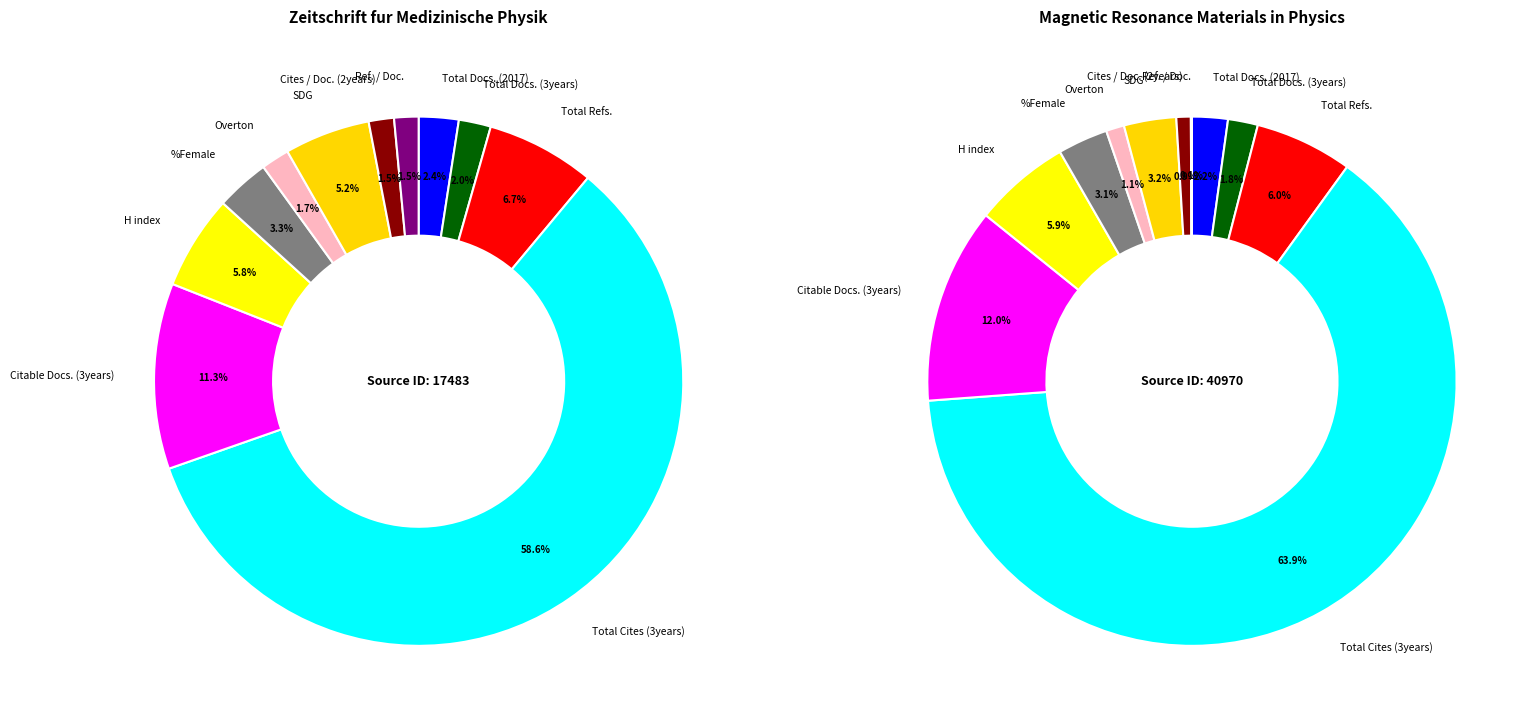

Rank the categories by Zeitschrift fur Medizinische Physik value from lowest to highest.

Ref. / Doc., Cites / Doc. (2years), Overton, Total Docs. (3years), Total Docs. (2017), %Female, SDG, H index, Total Refs., Citable Docs. (3years), Total Cites (3years)